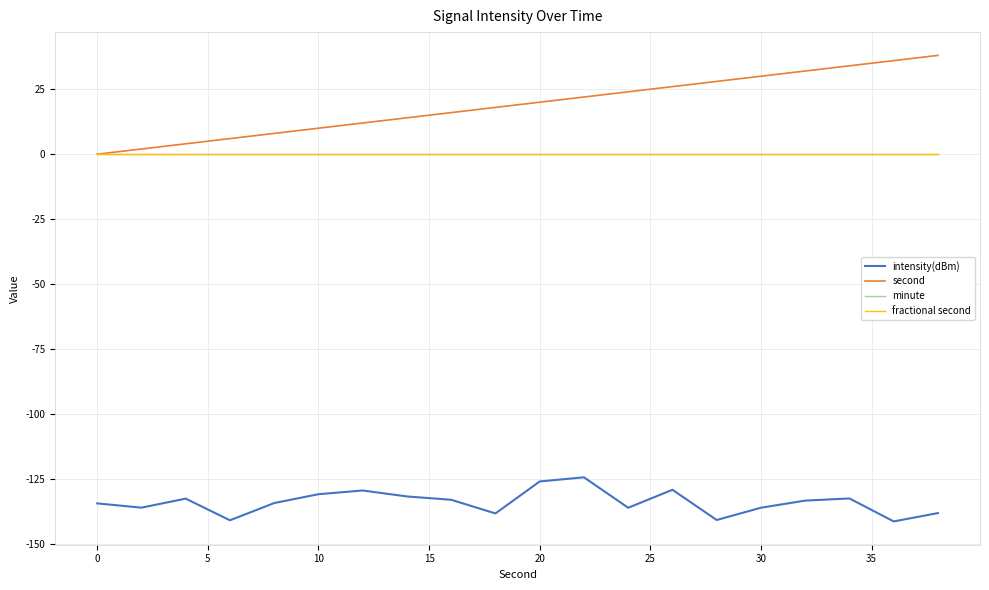

Reading left to right, what are all the values shown in this chart?

intensity(dBm): -134.3	-136.0	-132.5	-140.8	-134.2	-130.8	-129.4	-131.6	-132.9	-138.2	-125.9	-124.3	-136.0	-129.1	-140.7	-136.0	-133.3	-132.4	-141.3	-138.0
second: 0.0	2.0	4.0	6.0	8.0	10.0	12.0	14.0	16.0	18.0	20.0	22.0	24.0	26.0	28.0	30.0	32.0	34.0	36.0	38.0
minute: 0.0	0.0	0.0	0.0	0.0	0.0	0.0	0.0	0.0	0.0	0.0	0.0	0.0	0.0	0.0	0.0	0.0	0.0	0.0	0.0
fractional second: 0.0	0.0	0.0	0.0	0.0	0.0	0.0	0.0	0.0	0.0	0.0	0.0	0.0	0.0	0.0	0.0	0.0	0.0	0.0	0.0